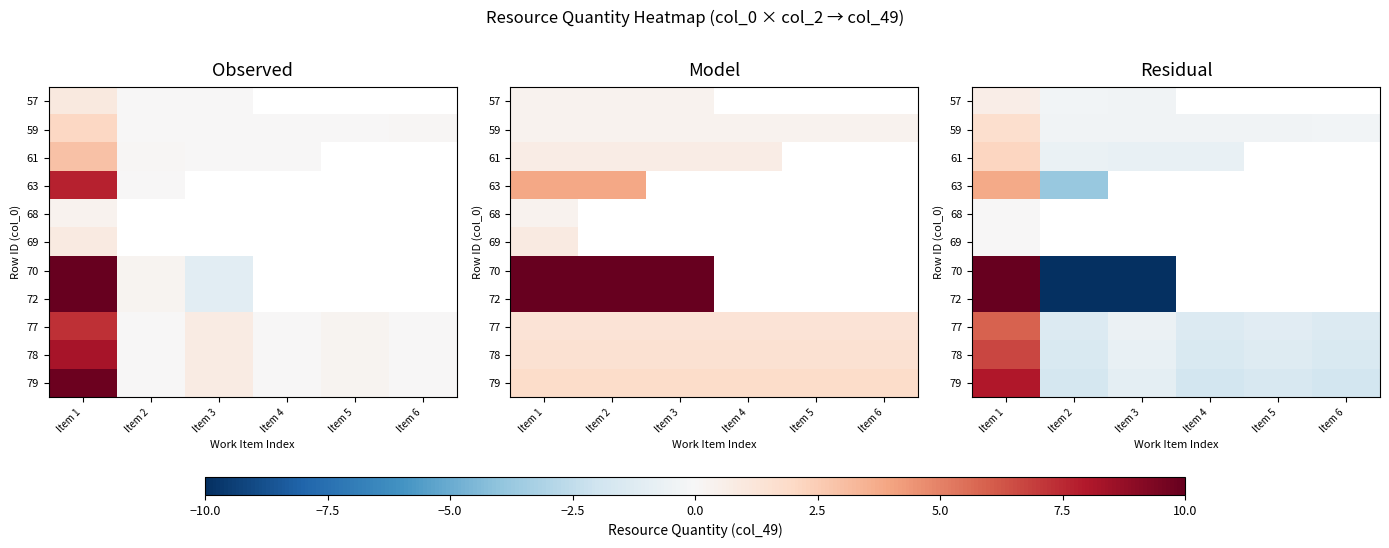

Rank the categories by 59 value from highest to lowest.

Item 1, Item 6, Item 5, Item 2, Item 3, Item 4